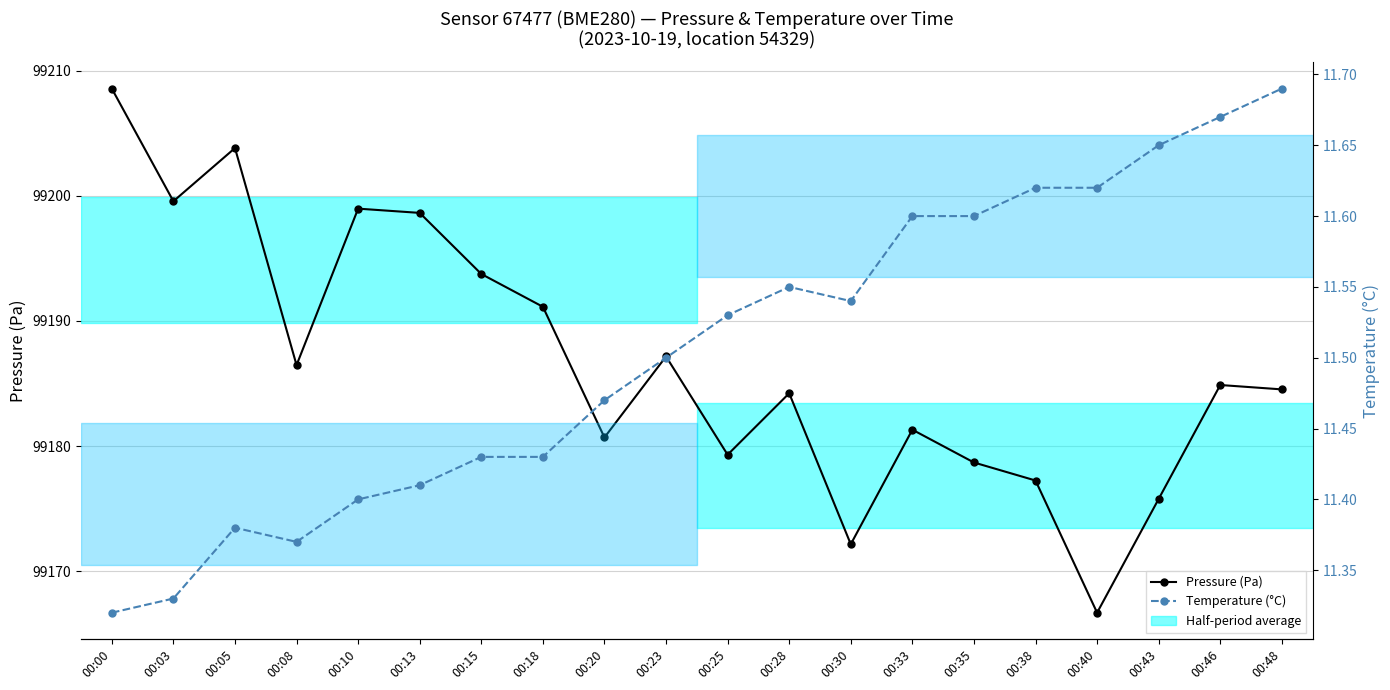

At which category is the sum across all series the highest?

00:00